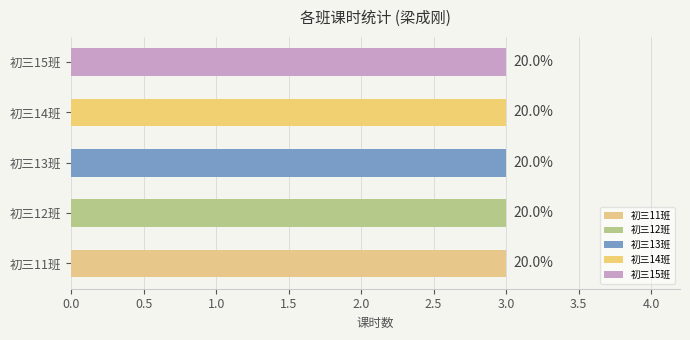

What is the value of the 4th bar from the left?

3